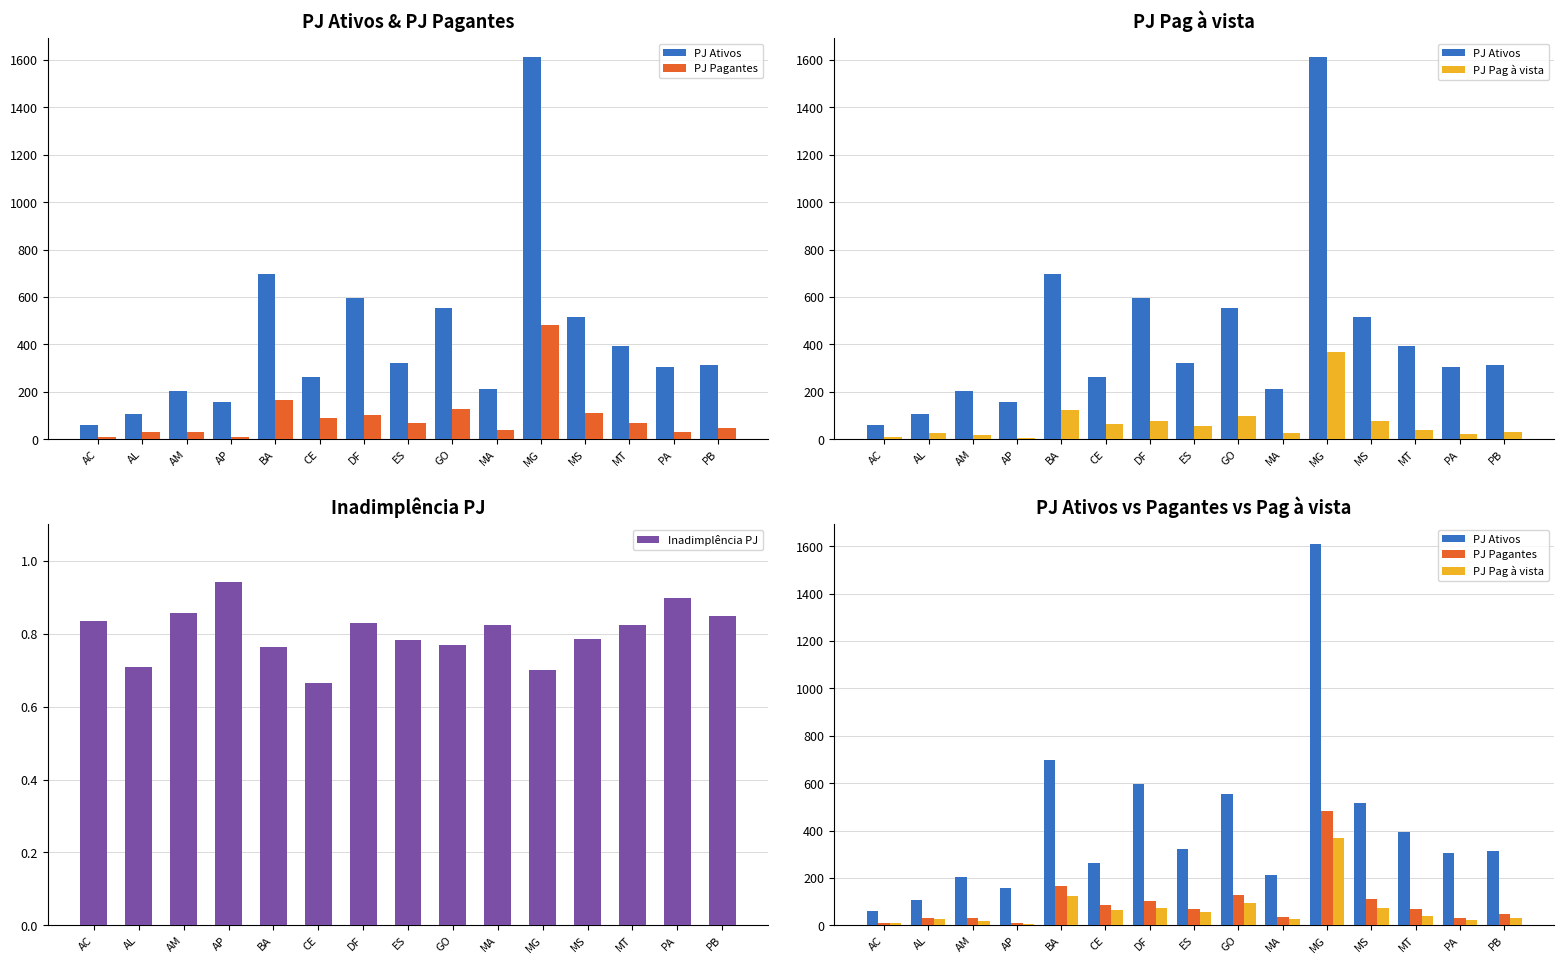

What is the maximum value shown in the chart?

1611.0